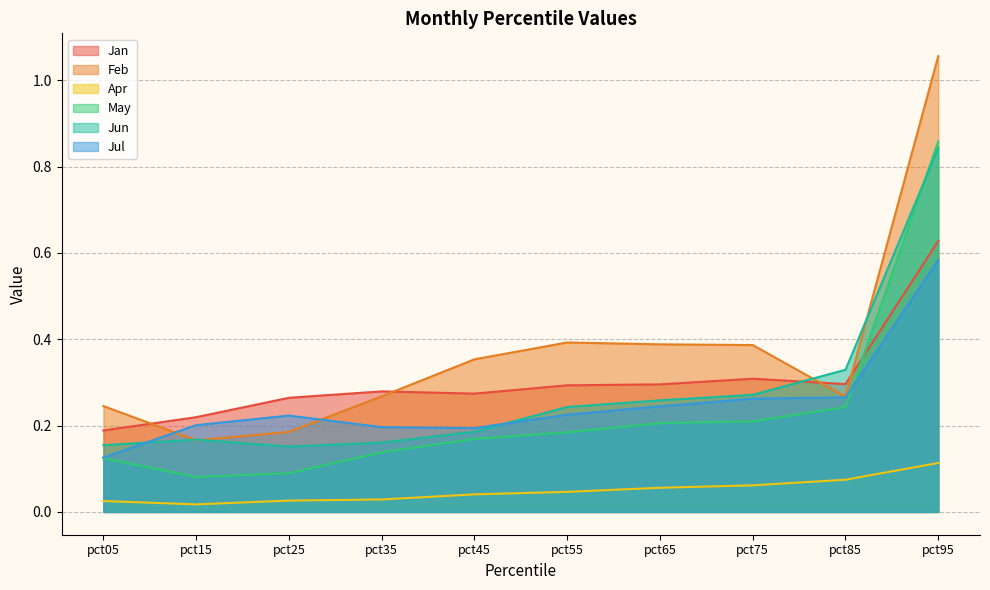

Reading left to right, transcribe all the data shown in this chart.

Jan: 0.2	0.2	0.3	0.3	0.3	0.3	0.3	0.3	0.3	0.6
Feb: 0.2	0.2	0.2	0.3	0.4	0.4	0.4	0.4	0.3	1.1
Apr: 0.0	0.0	0.0	0.0	0.0	0.0	0.1	0.1	0.1	0.1
May: 0.1	0.1	0.1	0.1	0.2	0.2	0.2	0.2	0.2	0.9
Jun: 0.2	0.2	0.2	0.2	0.2	0.2	0.3	0.3	0.3	0.8
Jul: 0.1	0.2	0.2	0.2	0.2	0.2	0.2	0.3	0.3	0.6